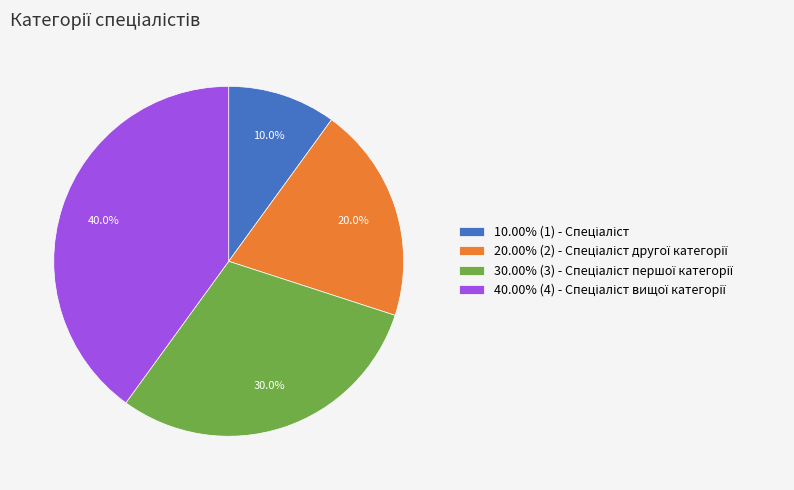

How many segments does this pie chart have?

4